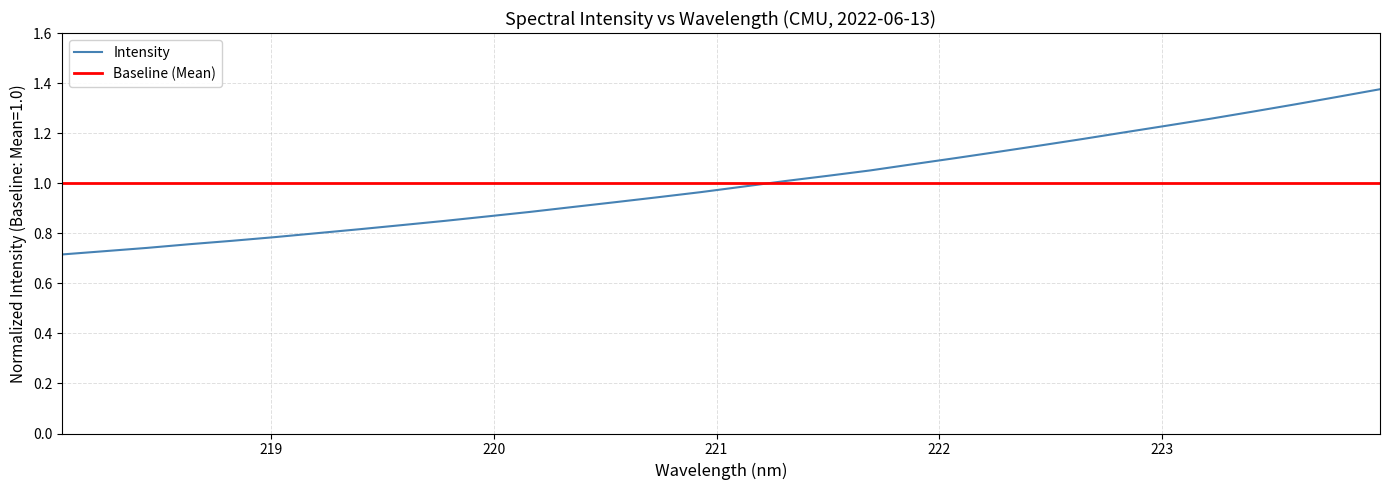

Reading left to right, list all the values displayed in this chart.

0.7	0.7	0.7	0.8	0.8	0.8	0.8	0.8	0.8	0.8	0.9	0.9	0.9	0.9	0.9	1.0	1.0	1.0	1.0	1.1	1.1	1.1	1.1	1.2	1.2	1.2	1.2	1.3	1.3	1.3	1.3	1.4